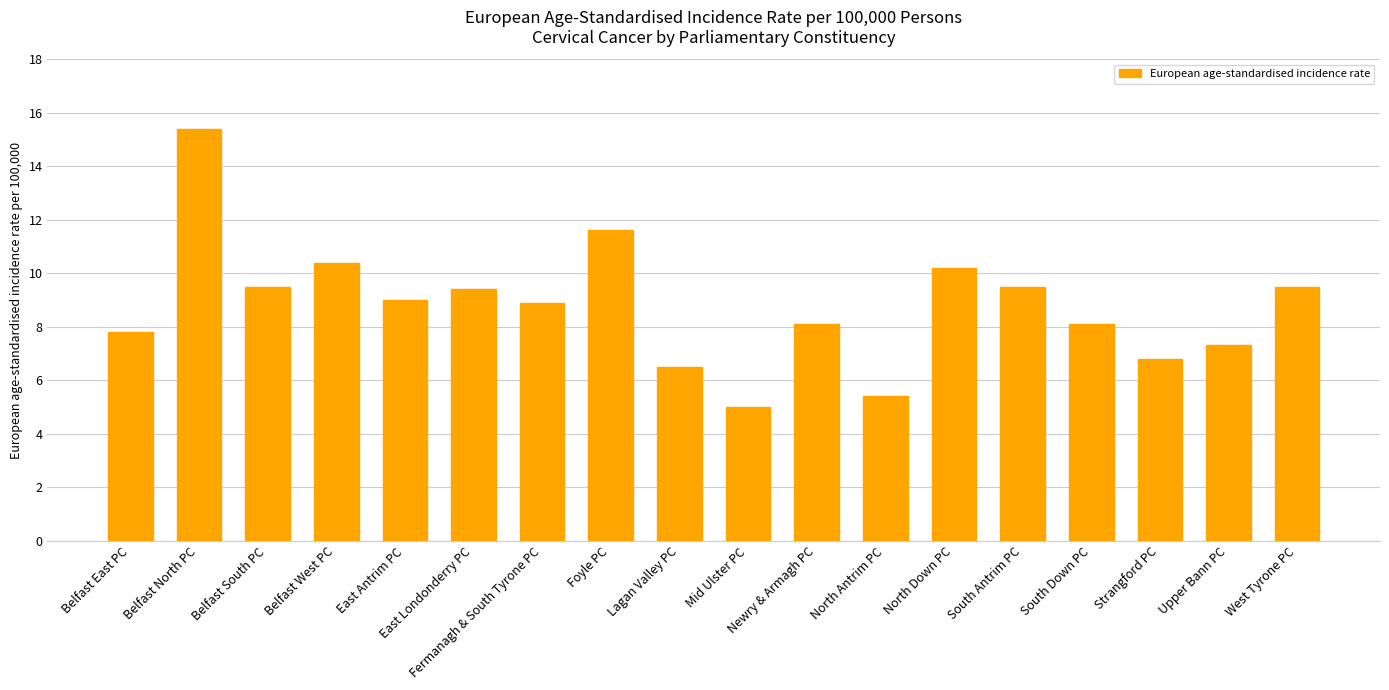

What is the difference between the second highest and second lowest values?

6.2